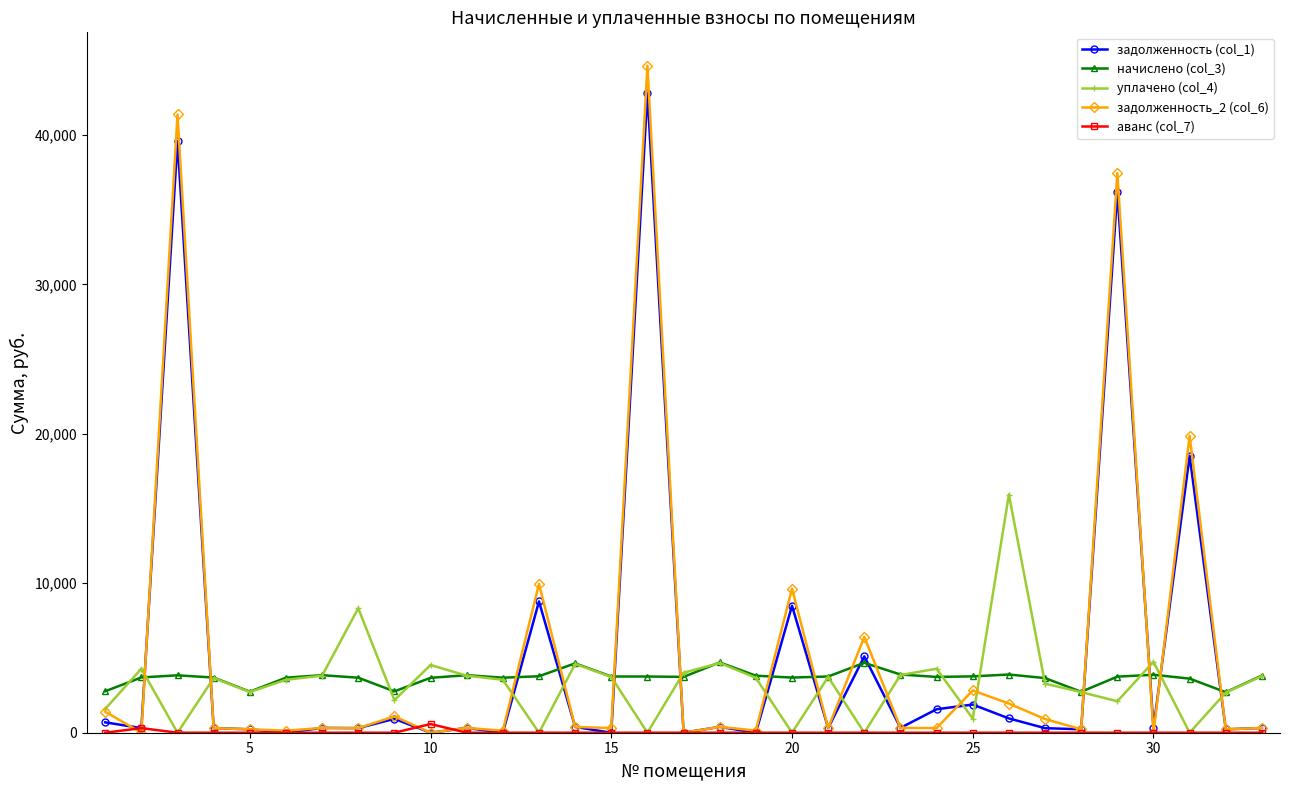

What is the greatest value displayed?

44627.5